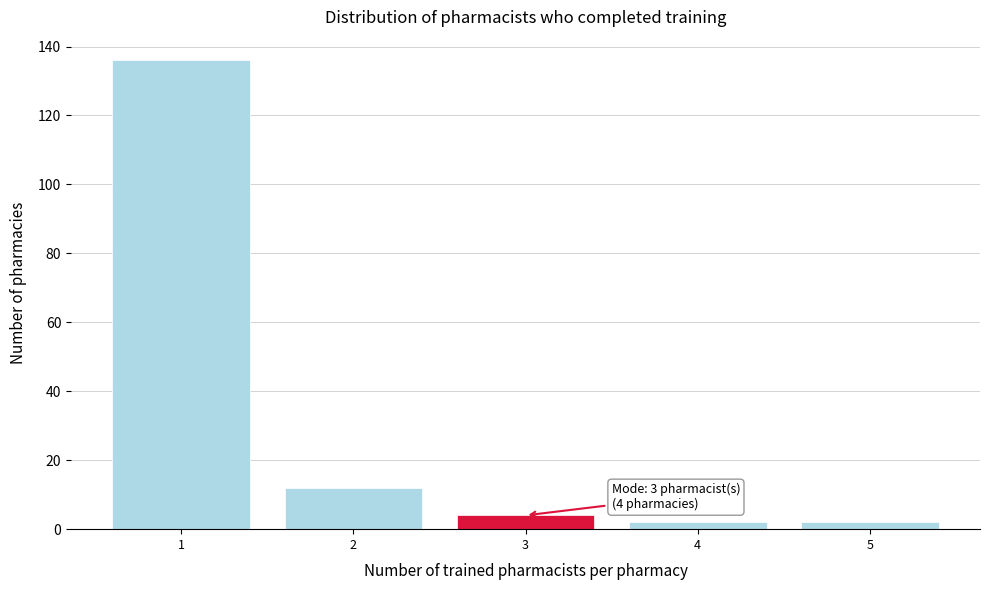

Over which range of the x-axis is the bar tallest?

0.5 to 1.5